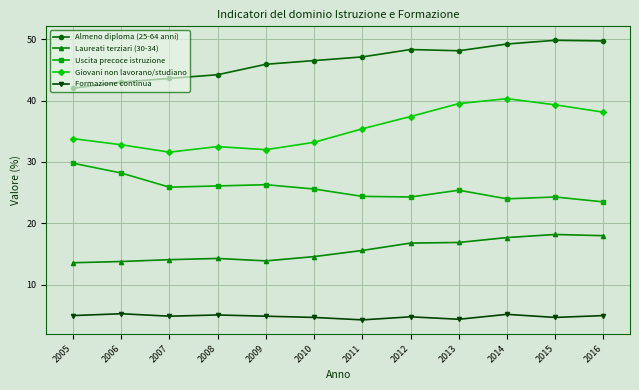

What is the difference between the maximum and second lowest values in the Almeno diploma (25-64 anni) series?

6.8